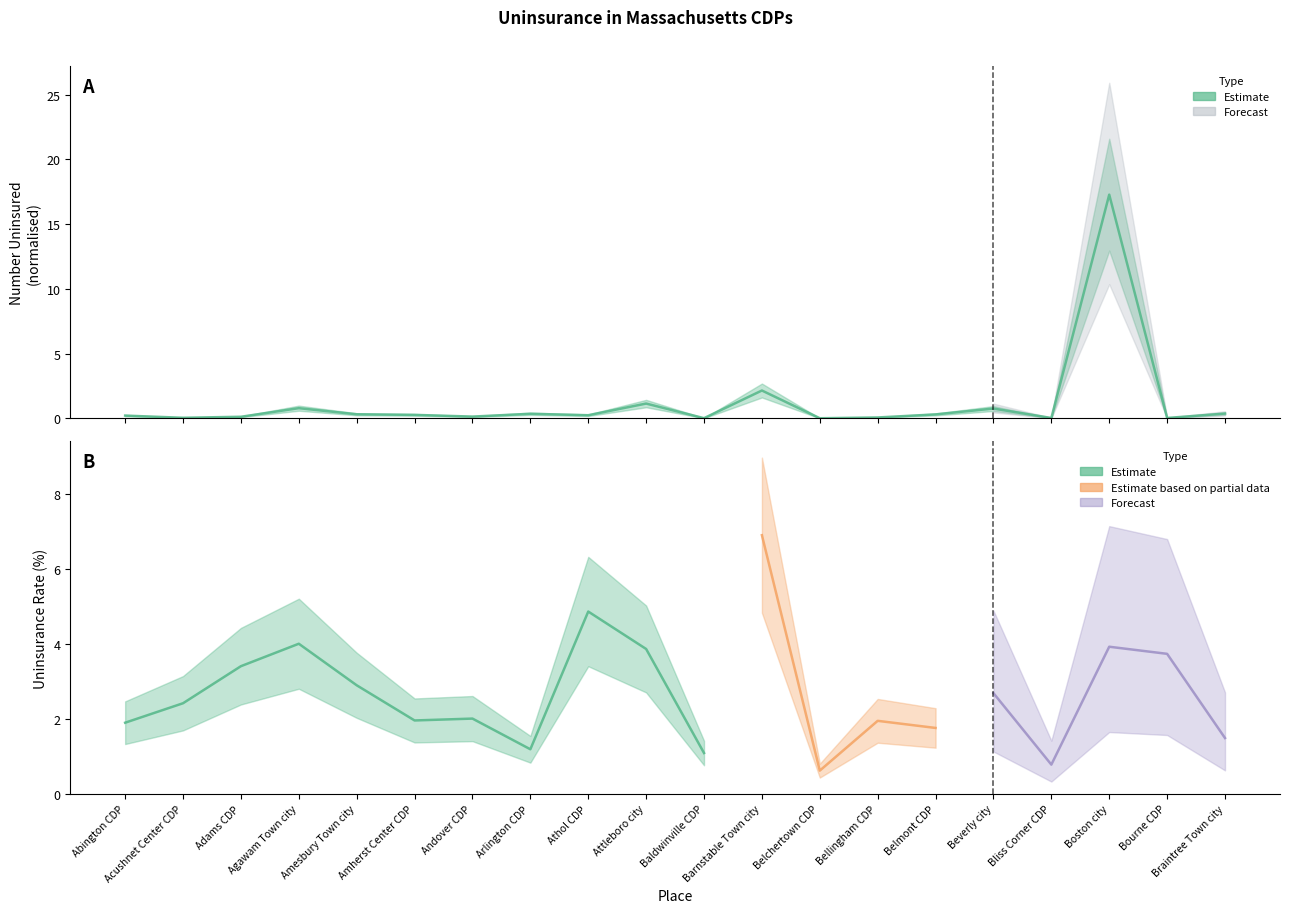

What is the value of the 4th point from the left?

0.8